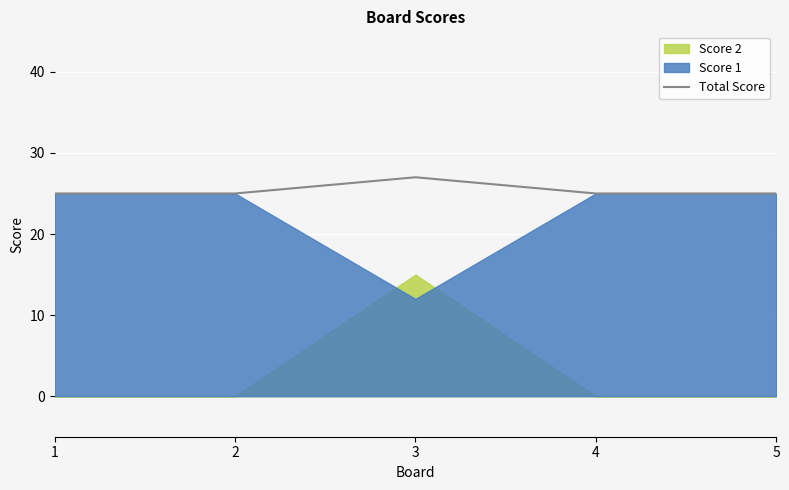

Approximately how many times larger is the value at 2 compared to 5?

1.0